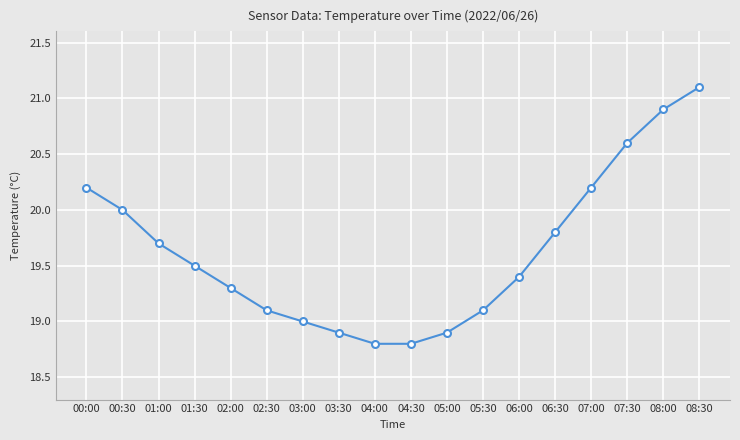

What is the minimum value shown in the chart?

18.8